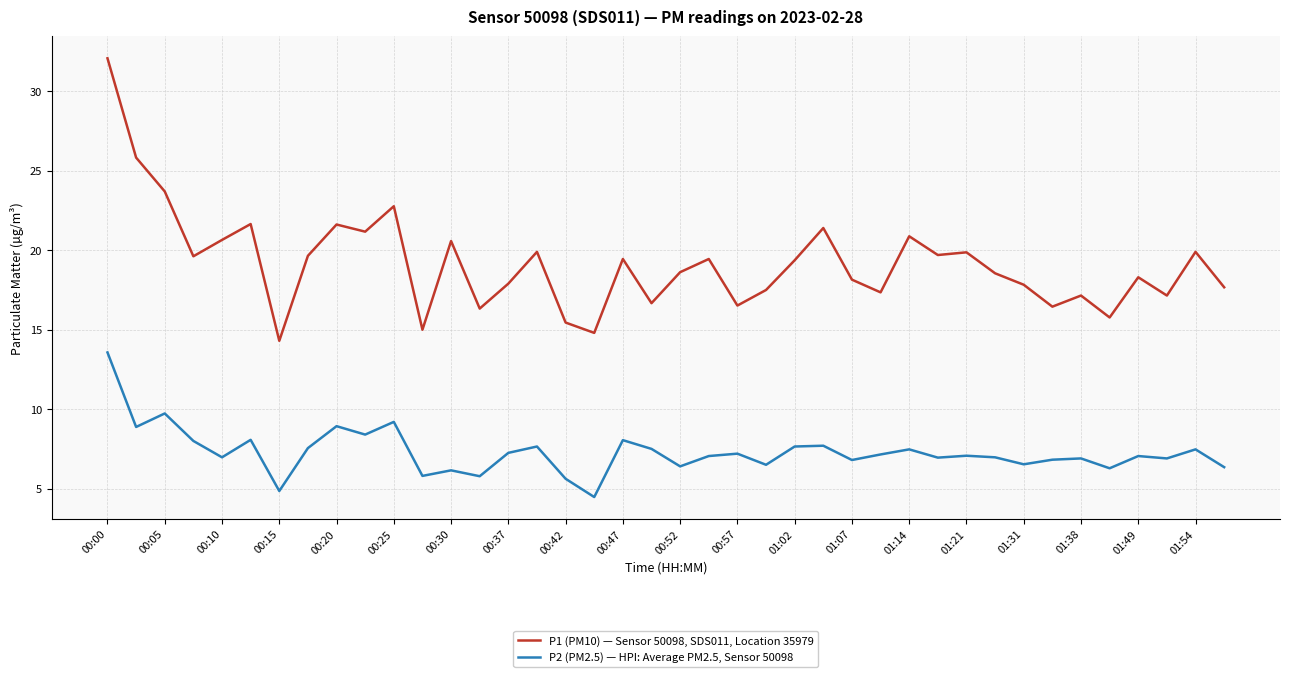

What is the maximum value shown in the chart?

32.1